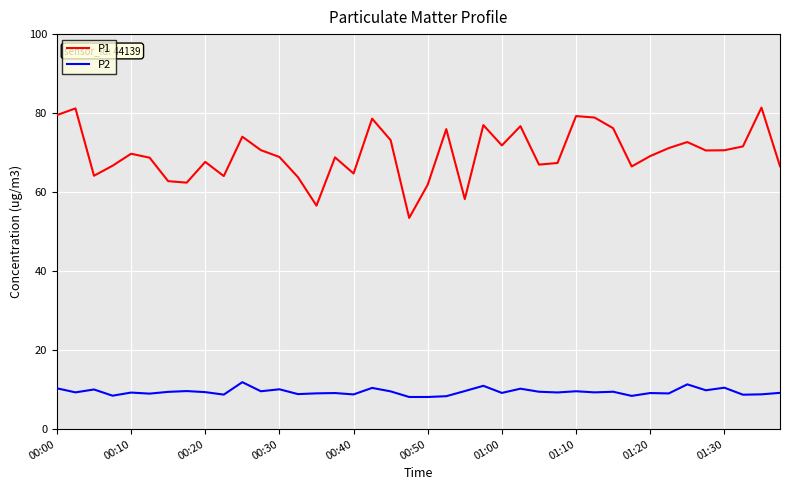

Which series has the widest spread of values?

P1